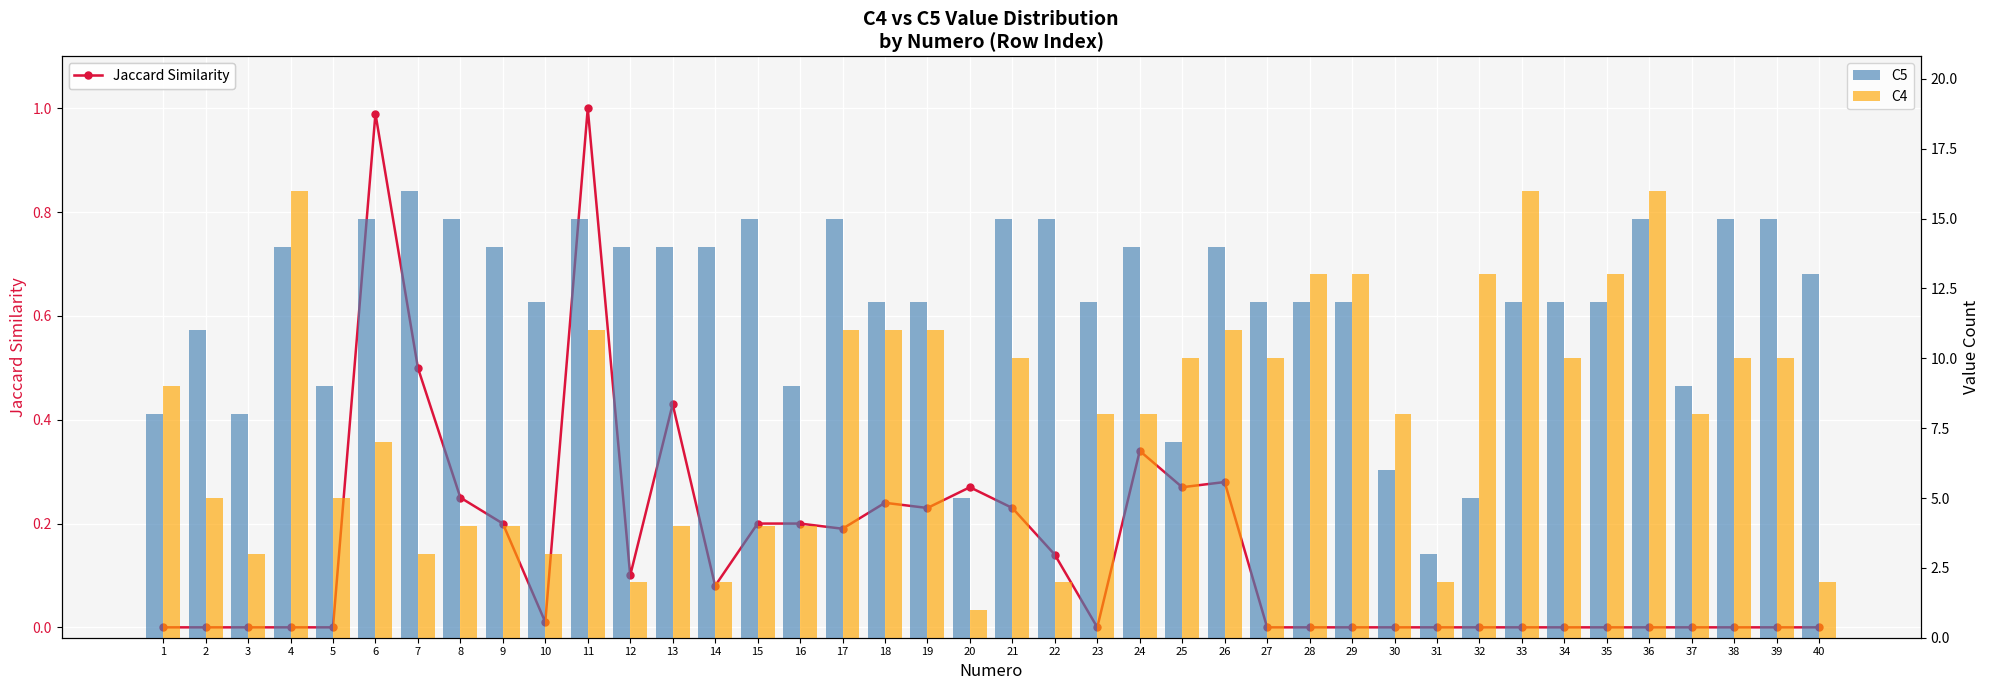

At which category is the sum across all series the highest?

36